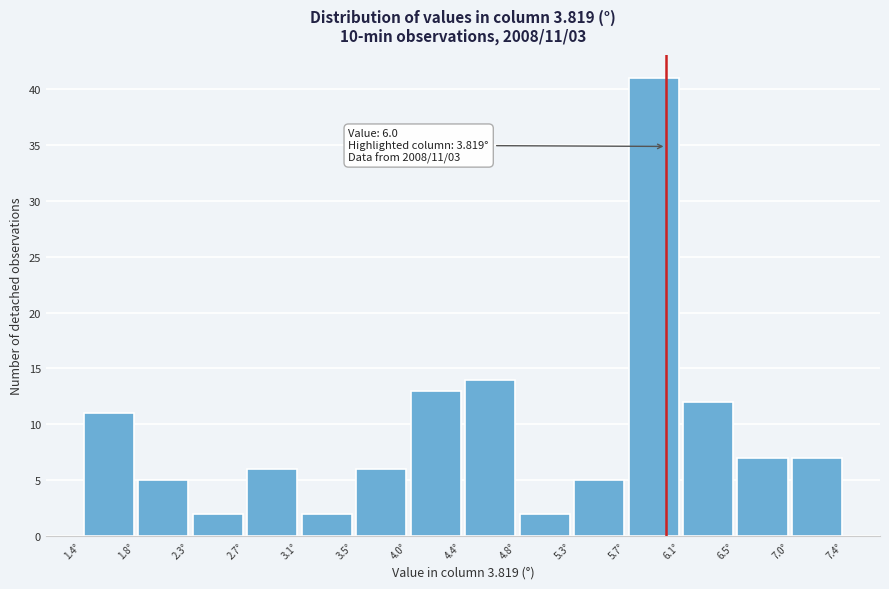

Over which range of the x-axis is the bar tallest?

5.70 to 6.10